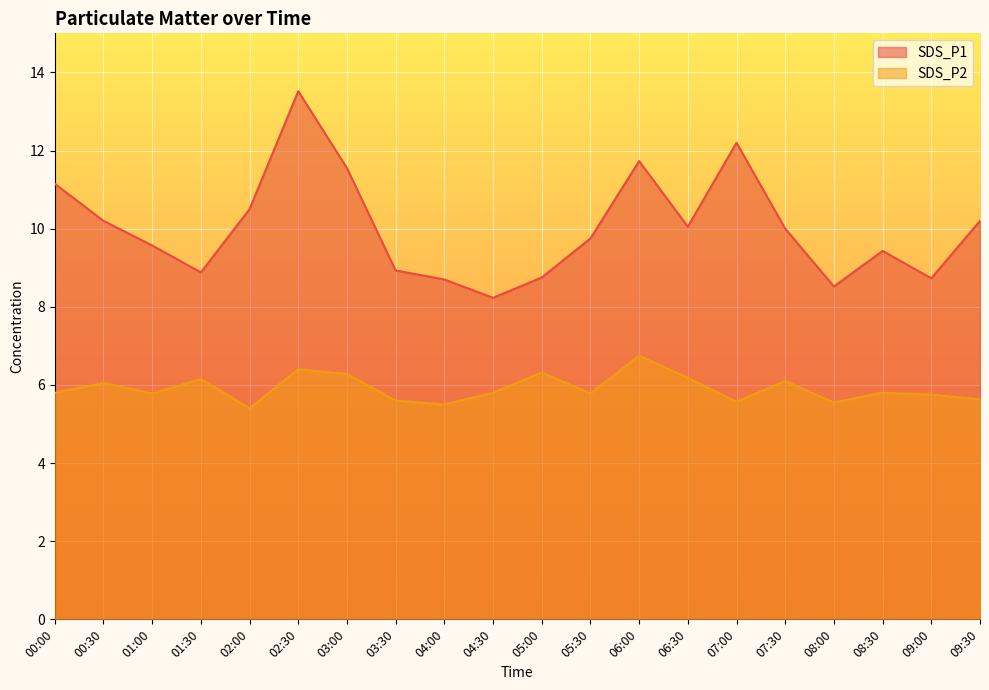

What is the average value of the SDS_P2 series?

5.9